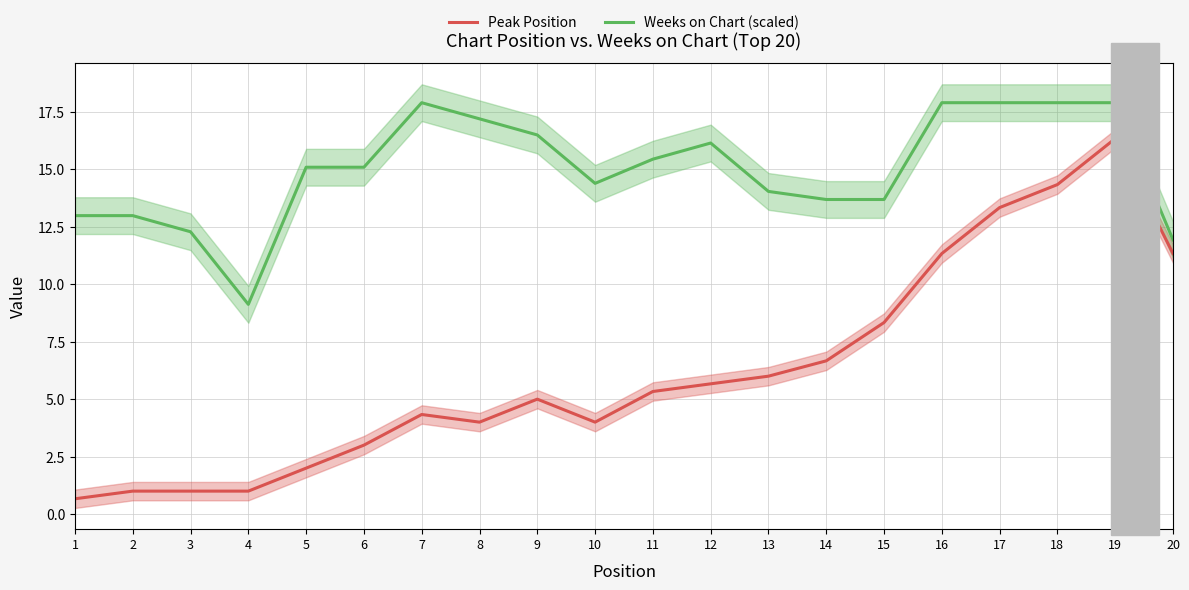

What is the maximum value for Weeks on Chart (scaled)?

17.9